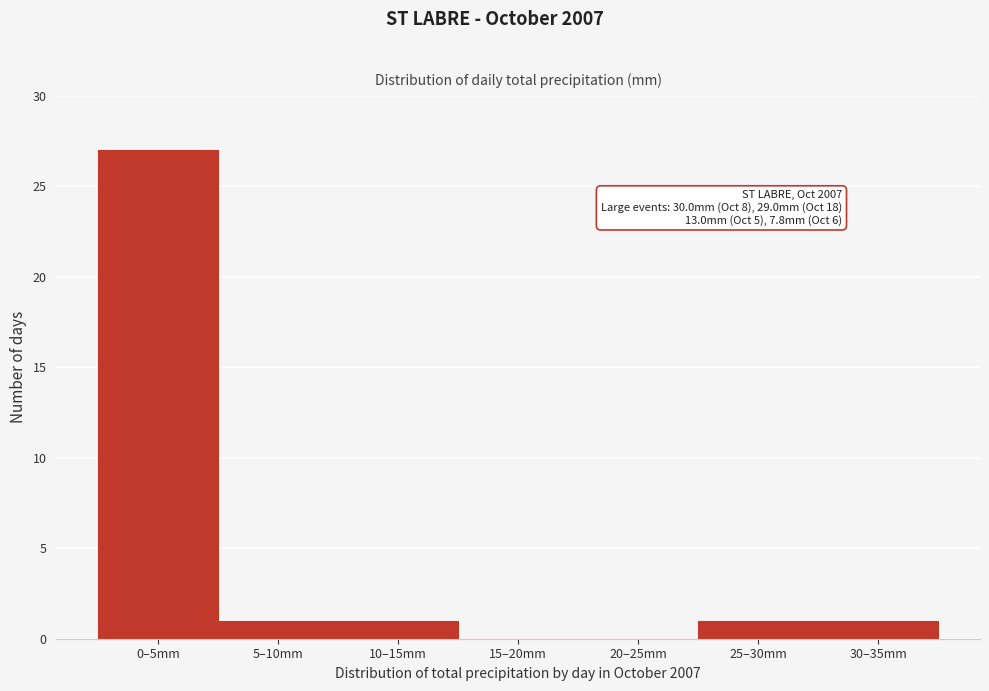

Reading left to right, extract all data points from this chart.

0–5mm=27	5–10mm=1	10–15mm=1	15–20mm=0	20–25mm=0	25–30mm=1	30–35mm=1